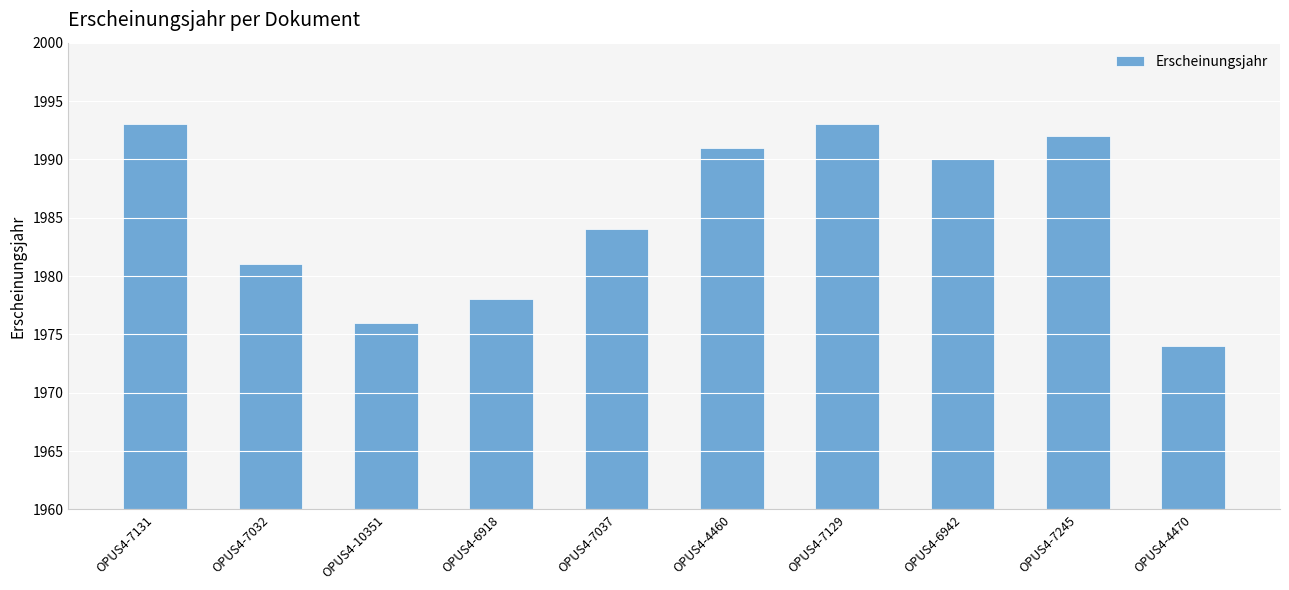

What is the greatest value displayed?

1993